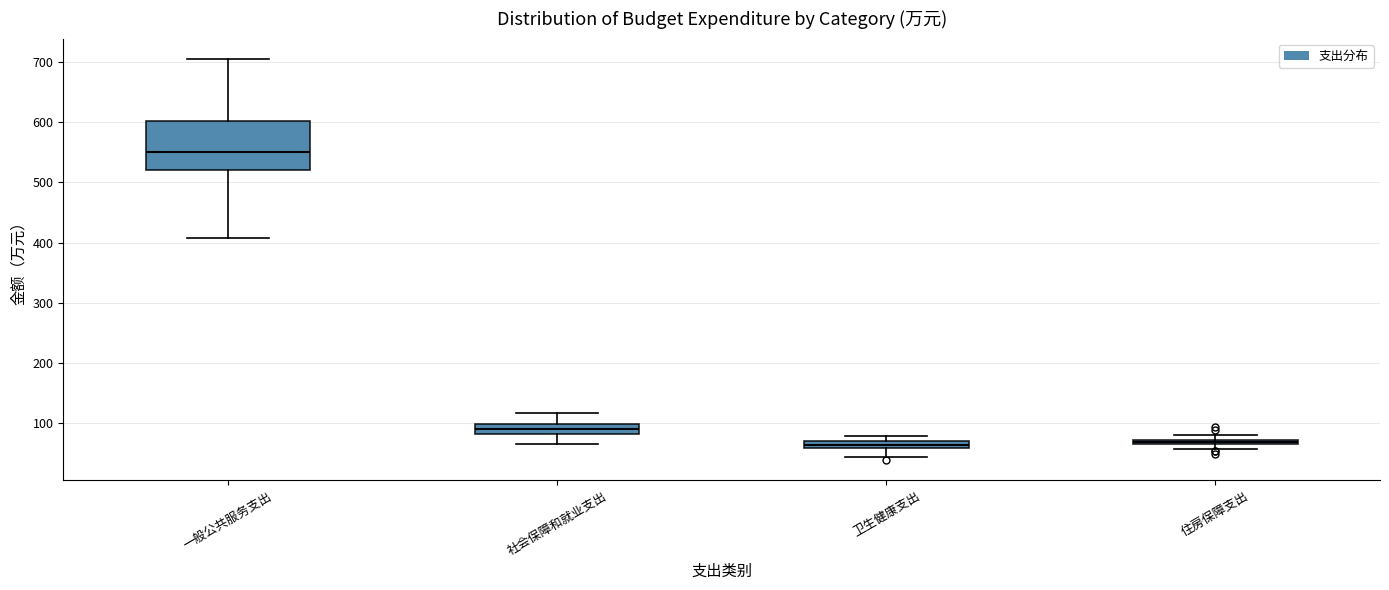

Comparing the boxes themselves (not the whiskers), which one is the tallest?

一般公共服务支出